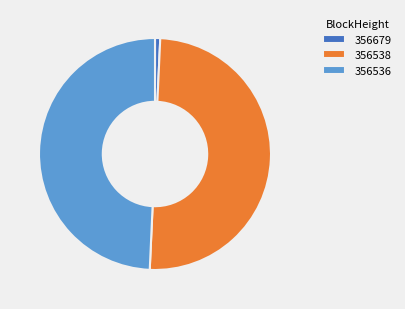

Rank the categories by value from highest to lowest.

356538, 356536, 356679